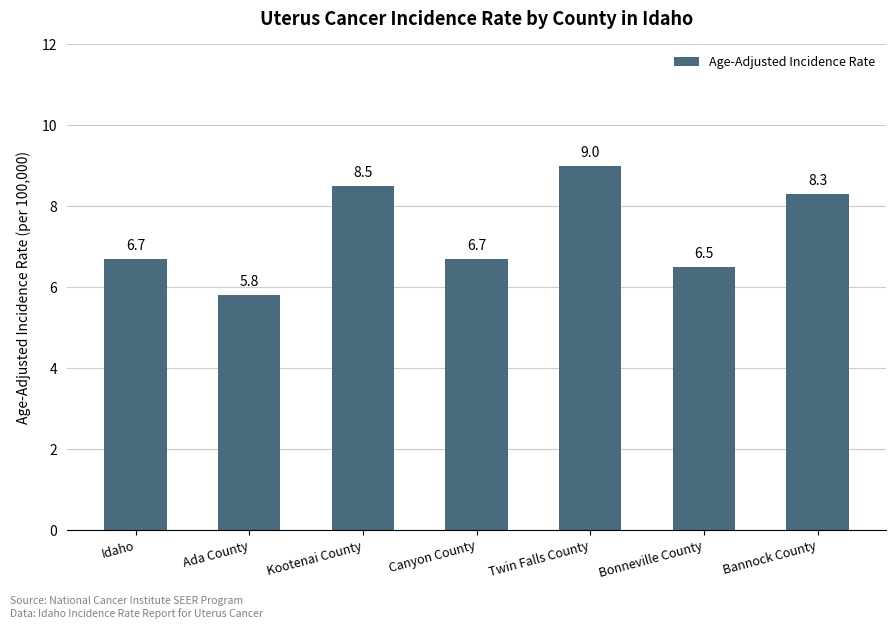

The chart shows a value of 11.6 at Kootenai County. True or false?

False